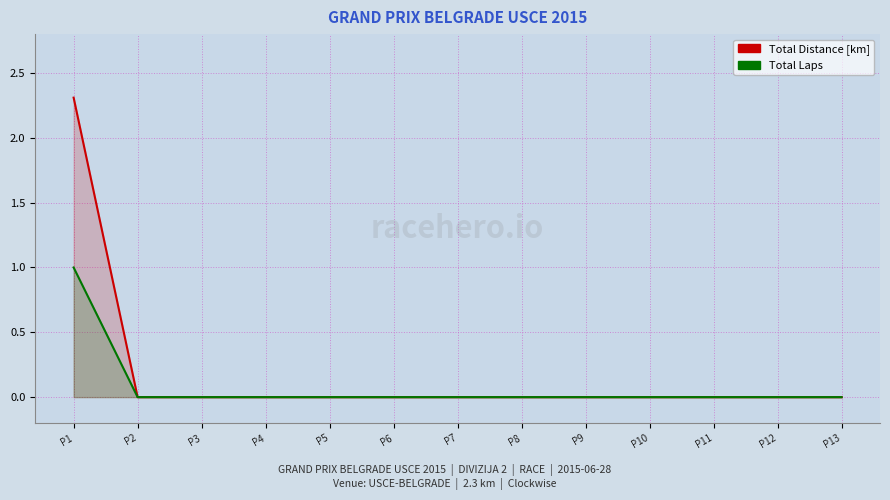

At which category is the sum across all series the highest?

P1